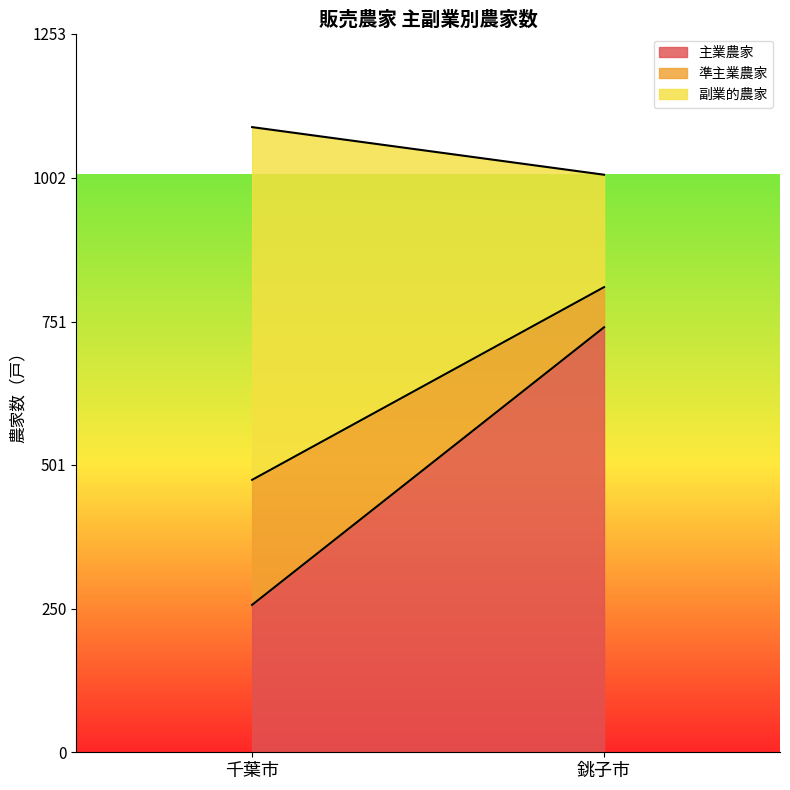

How many lines are shown in the chart?

3